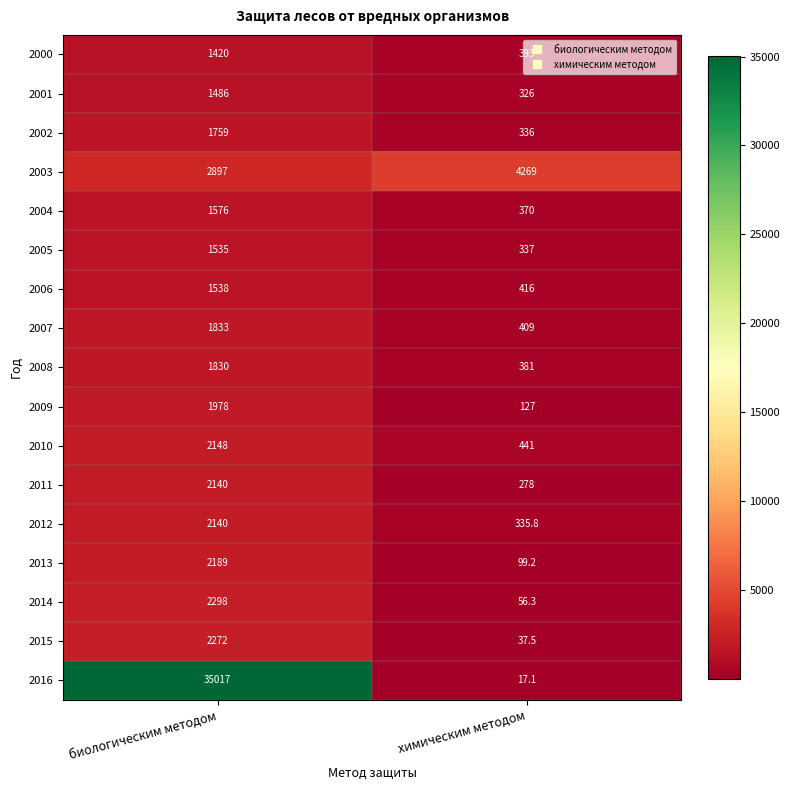

How many categories are shown in the chart?

2